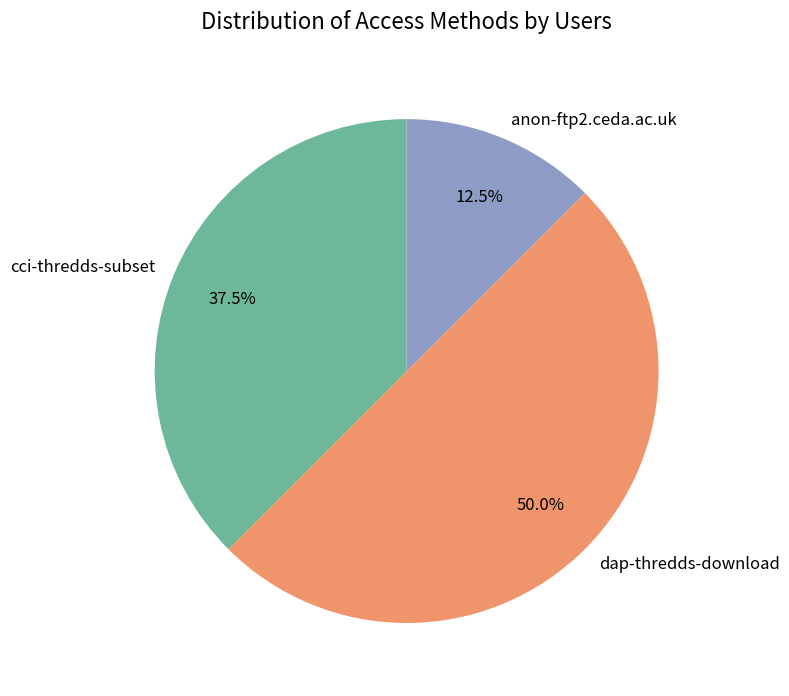

Is it true that dap-thredds-download is 59% of the pie?

False